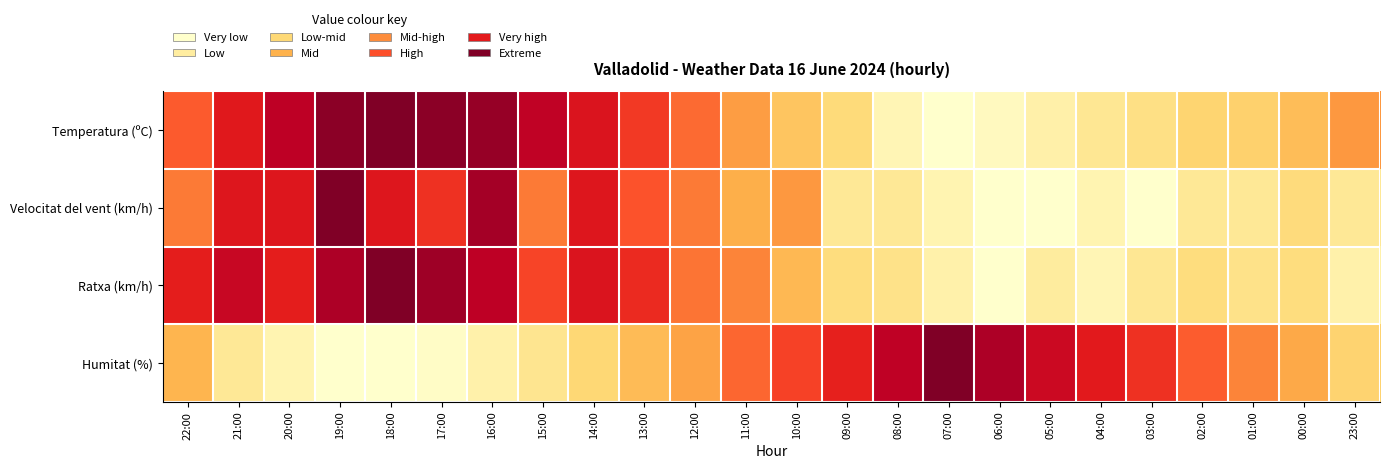

What is the total value across all series at 20:00?

2.5